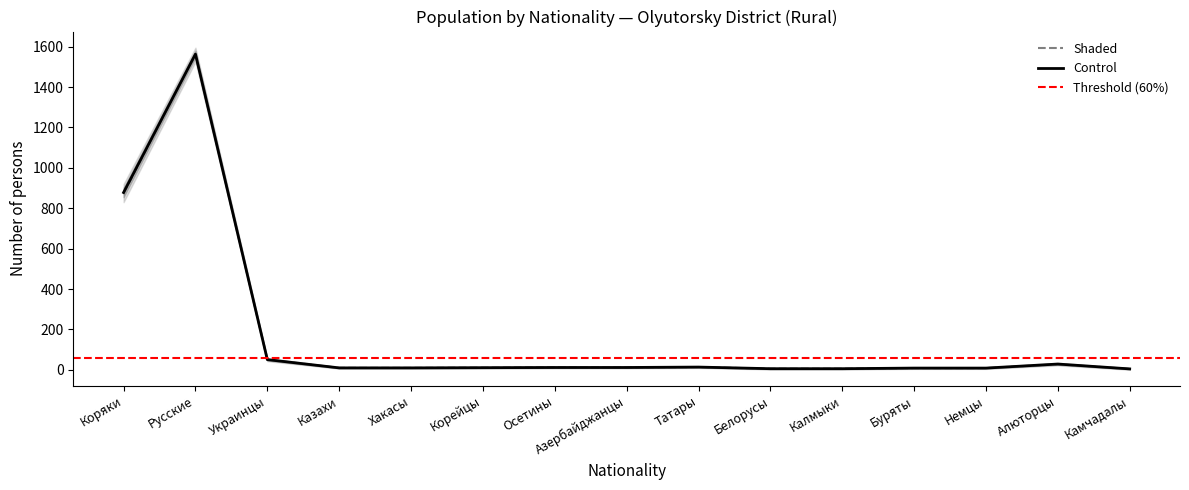

Is the value of Control at Украинцы greater than the value of Shaded at Калмыки?

Yes